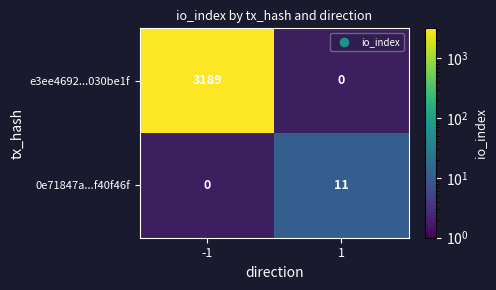

Which category has the lowest value in the e3ee4692...030be1f series?

-1